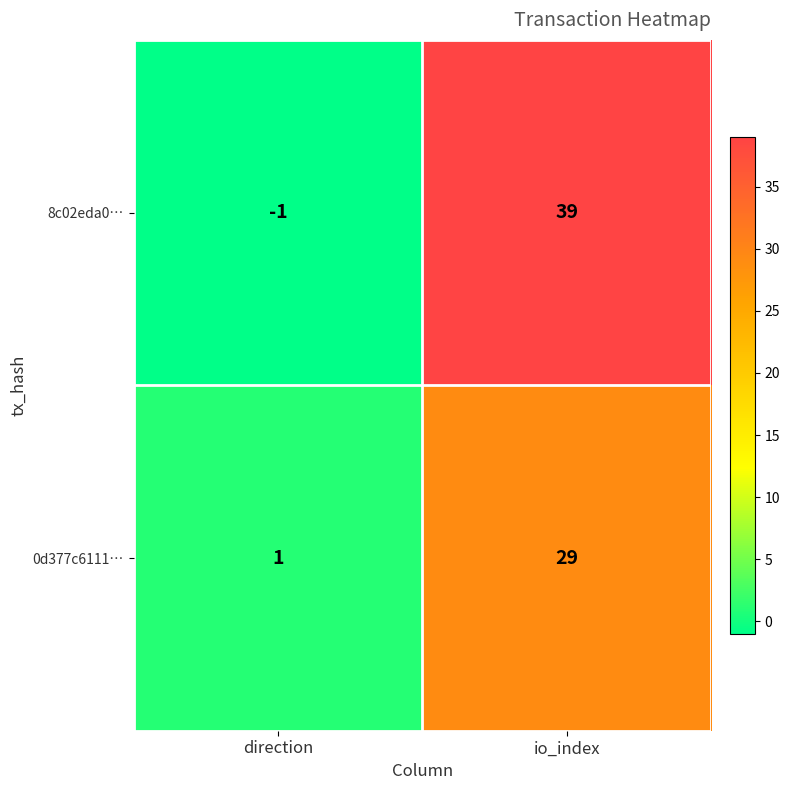

Which series has the largest range (max minus min)?

8c02eda0…